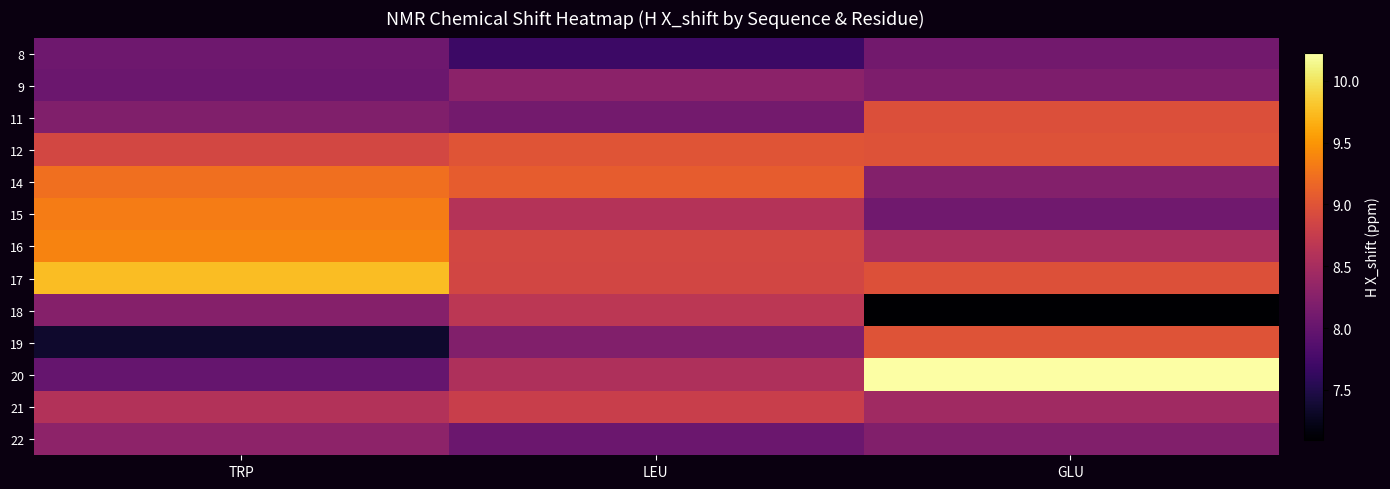

Reading right to left, what are all the values shown in this chart?

8: GLU=8.1	LEU=7.7	TRP=8.1
9: GLU=8.2	LEU=8.3	TRP=8.0
11: GLU=9.0	LEU=8.1	TRP=8.2
12: GLU=9.0	LEU=9.0	TRP=8.9
14: GLU=8.2	LEU=9.1	TRP=9.2
15: GLU=8.1	LEU=8.6	TRP=9.3
16: GLU=8.5	LEU=8.9	TRP=9.4
17: GLU=9.0	LEU=8.9	TRP=9.8
18: GLU=7.1	LEU=8.7	TRP=8.2
19: GLU=9.0	LEU=8.2	TRP=7.3
20: GLU=10.2	LEU=8.6	TRP=8.0
21: GLU=8.4	LEU=8.8	TRP=8.6
22: GLU=8.2	LEU=8.0	TRP=8.3